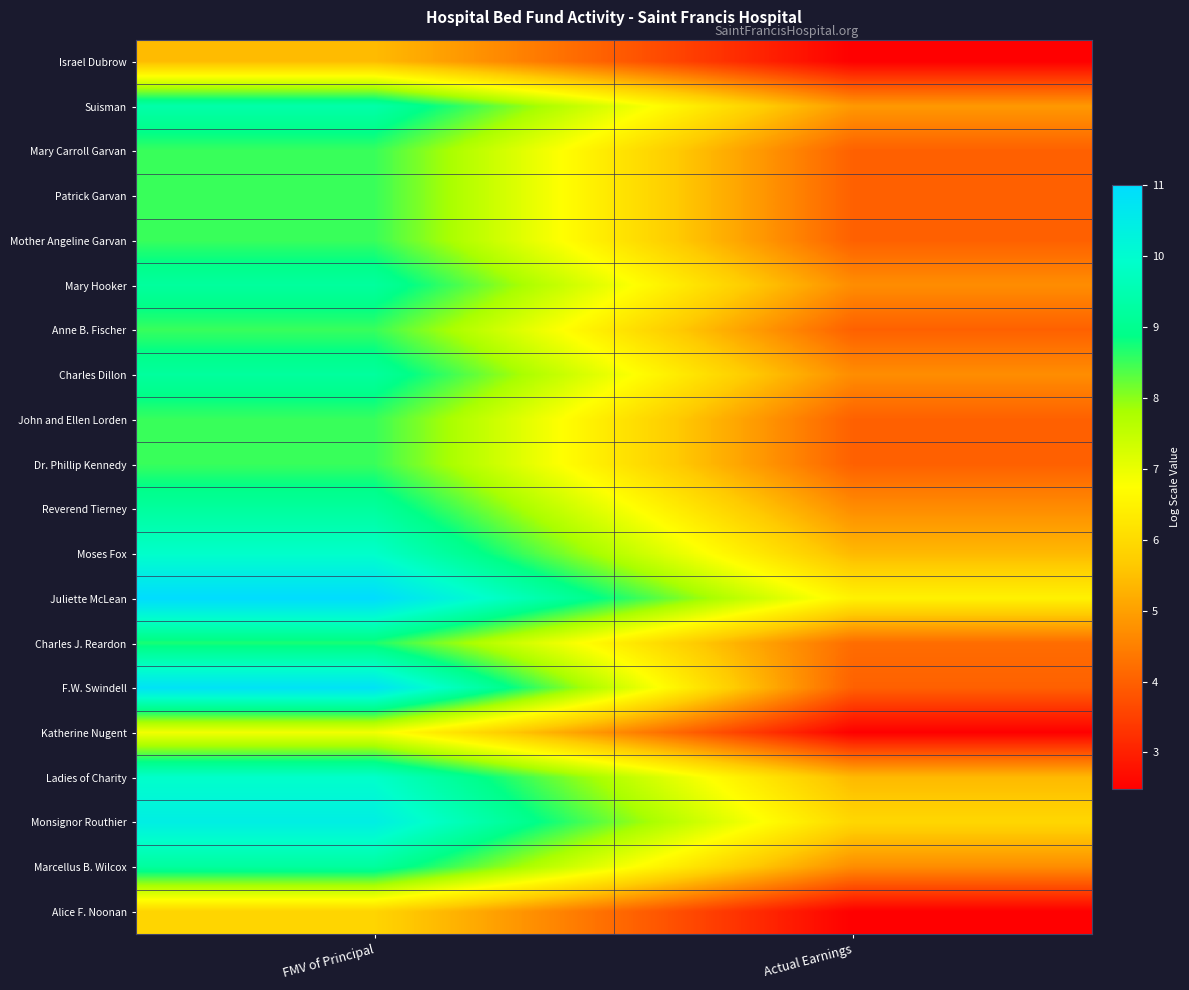

Which label corresponds to the smallest value in the chart?

Actual Earnings